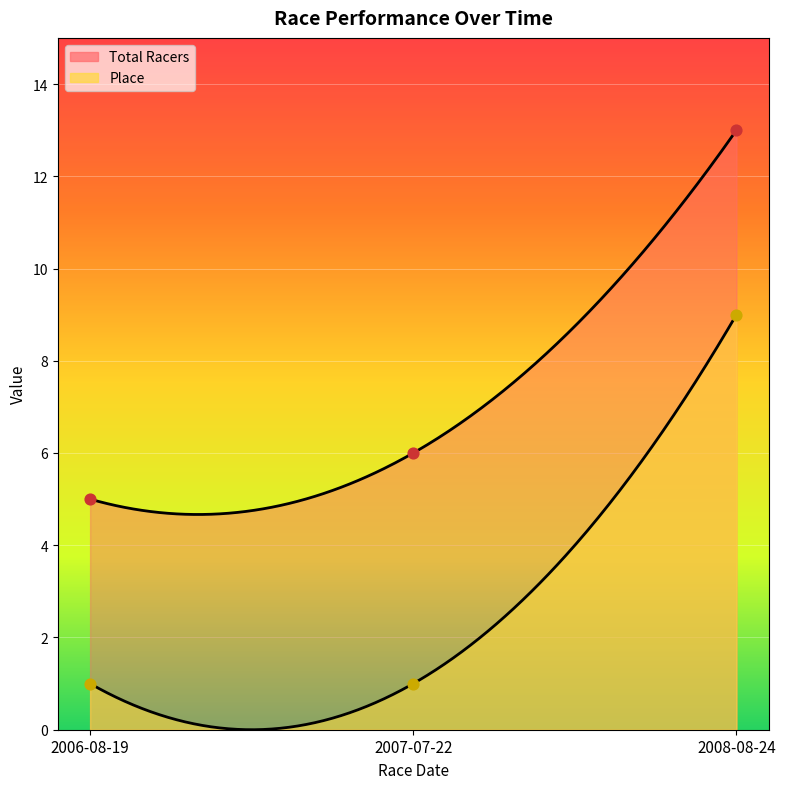

Which series has the largest total across all categories?

Total Racers